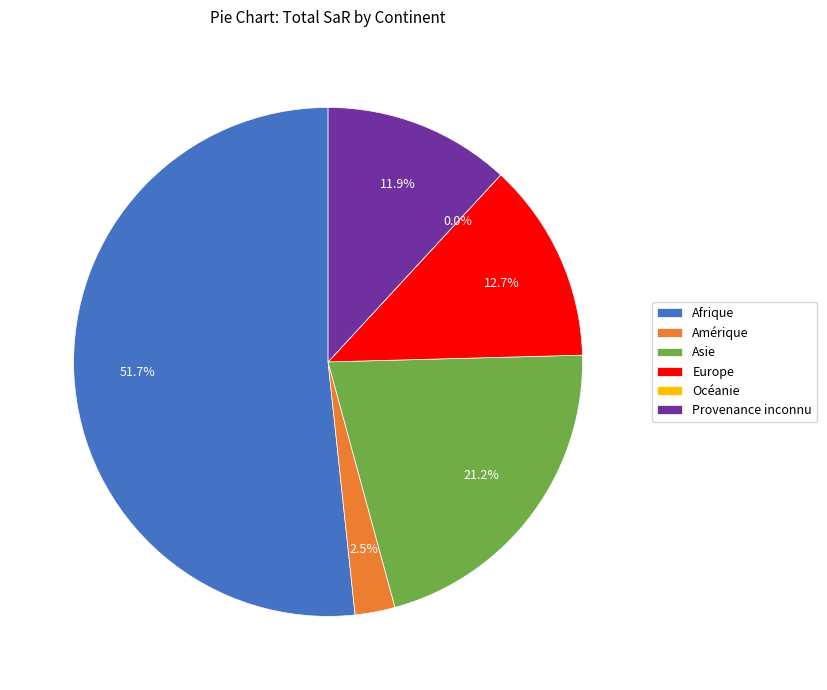

What is the largest slice in the pie chart?

Afrique